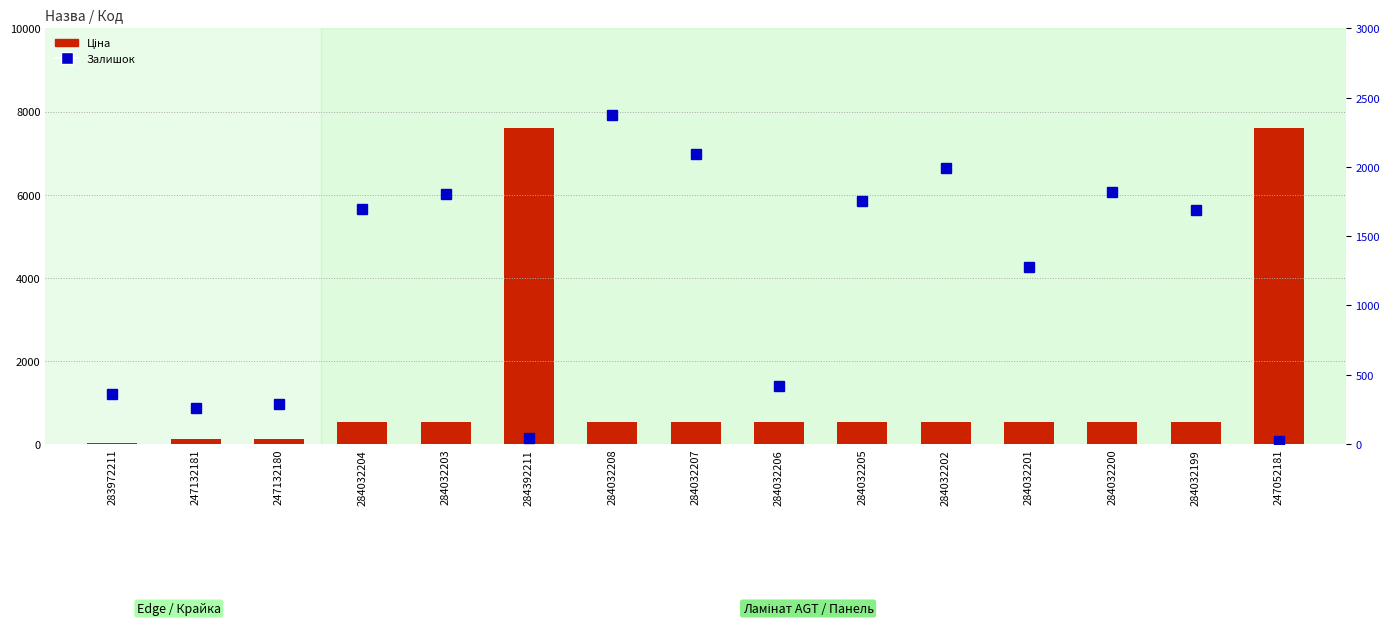

What is the sum of the Залишок values at 247132180 and 284032201?

1566.0